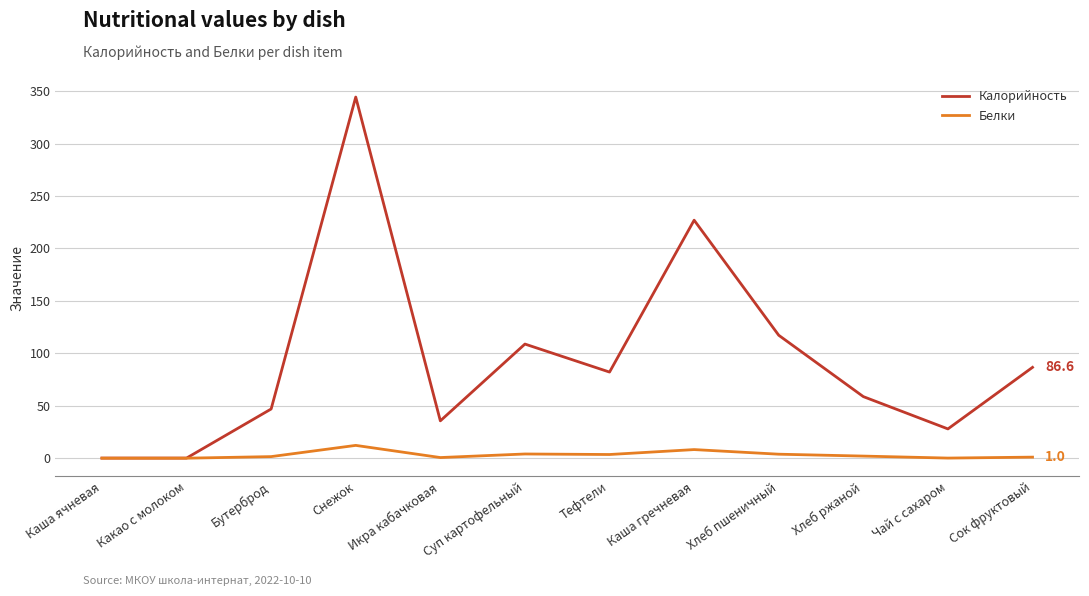

Is the value of Калорийность at Каша гречневая greater than the value of Белки at Хлеб ржаной?

Yes